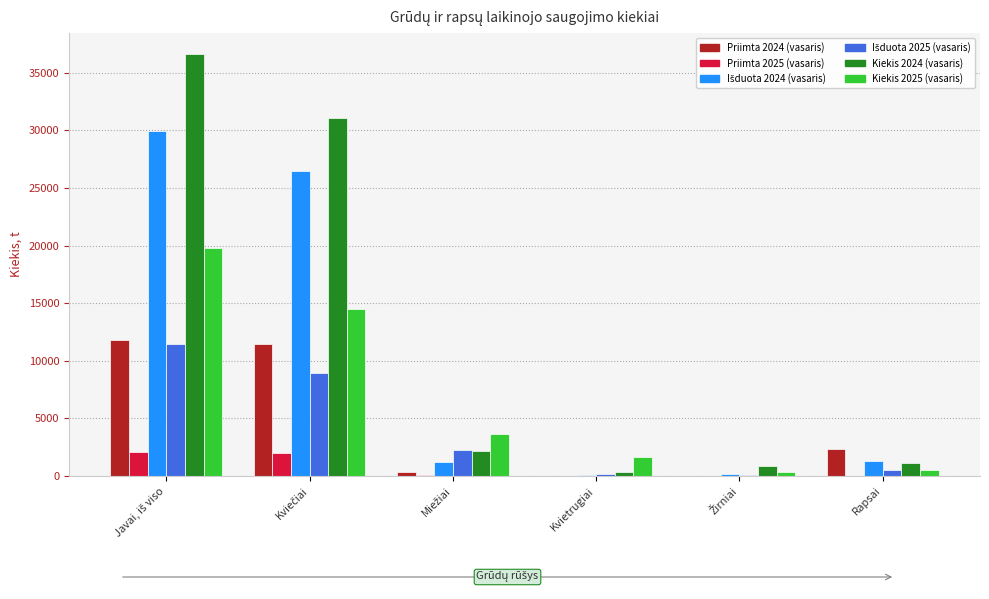

Which series has the largest total across all categories?

Kiekis 2024 (vasaris)